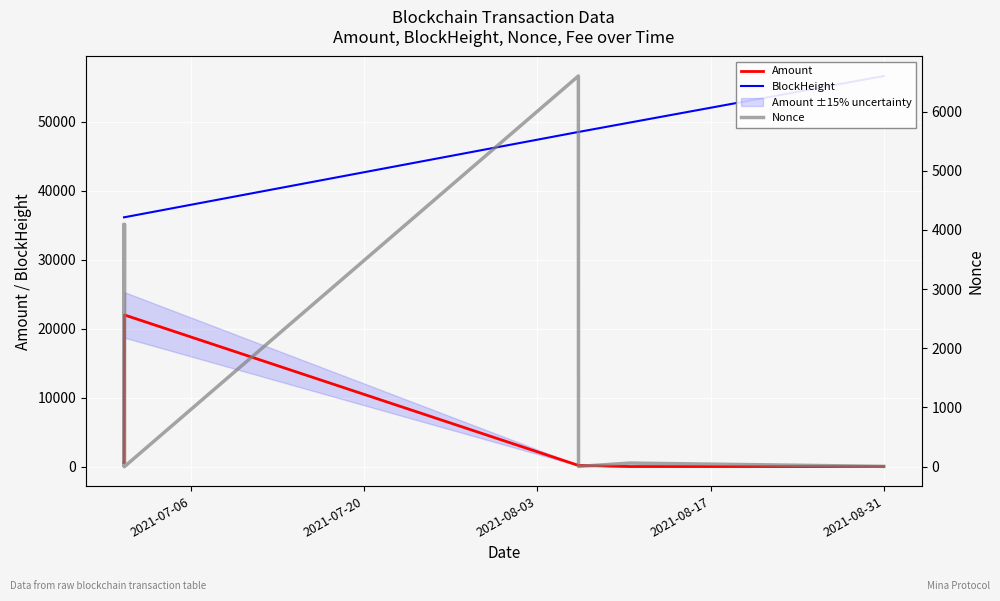

True or false: Nonce and Amount cross at least once.

True